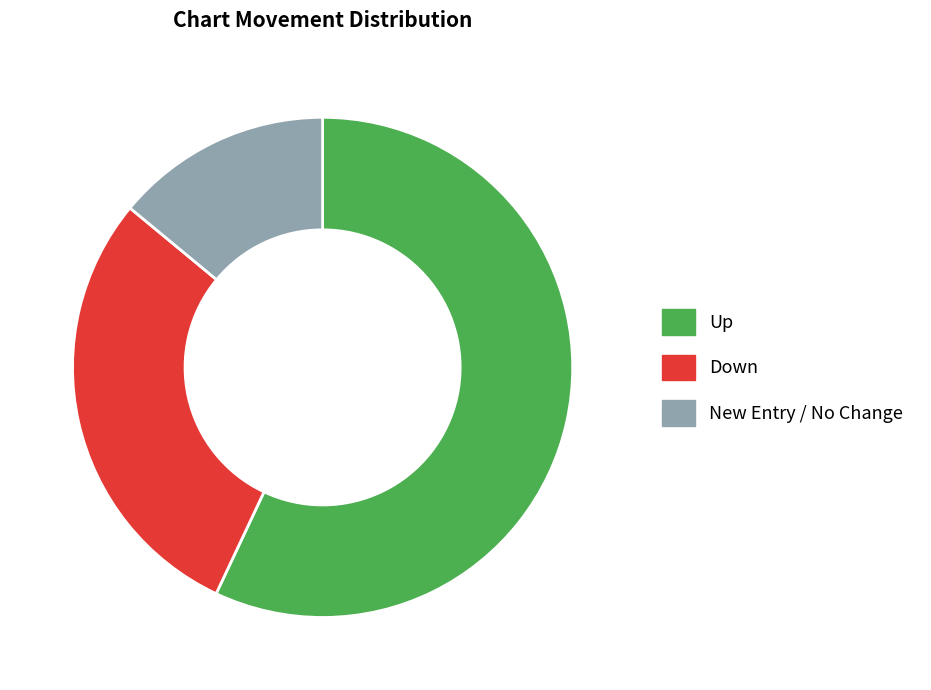

Is the sum of Up and Down greater than half?

Yes